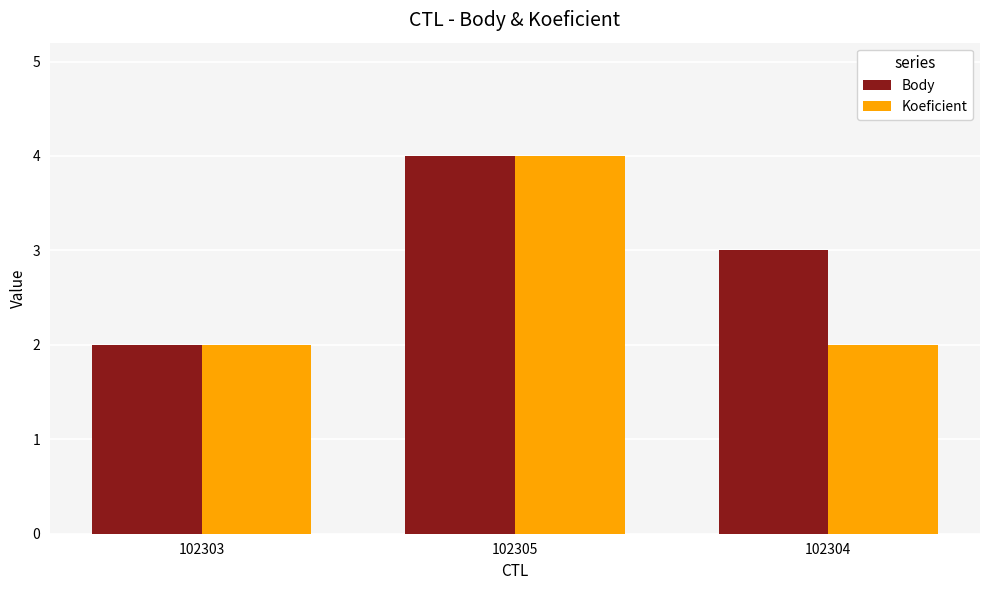

How many categories are shown in the chart?

3